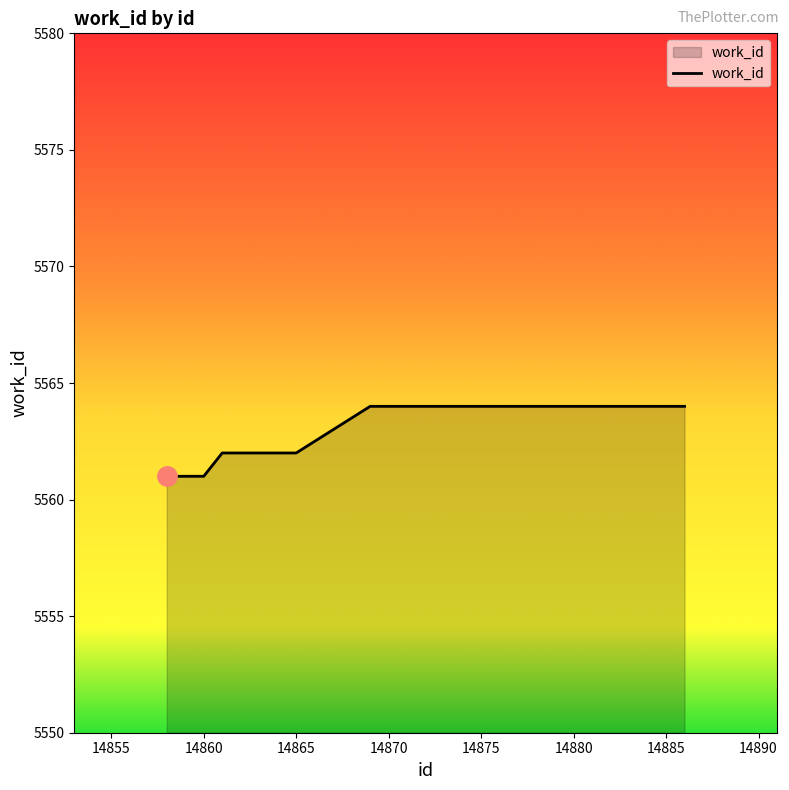

What is the greatest value displayed?

5564